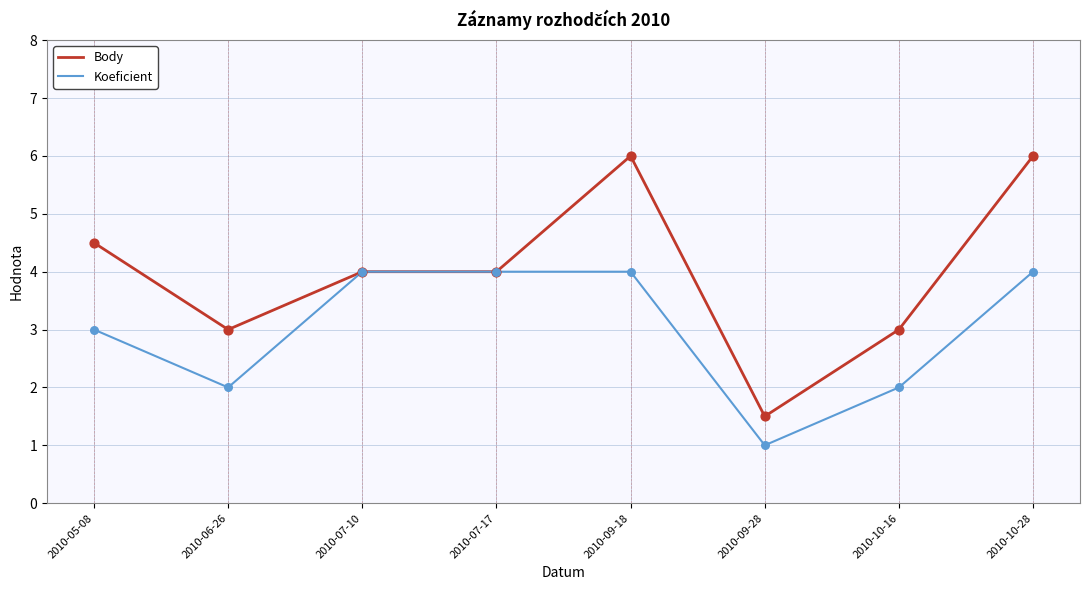

Is the value of Body at 2010-07-17 greater than the value of Koeficient at 2010-09-28?

Yes